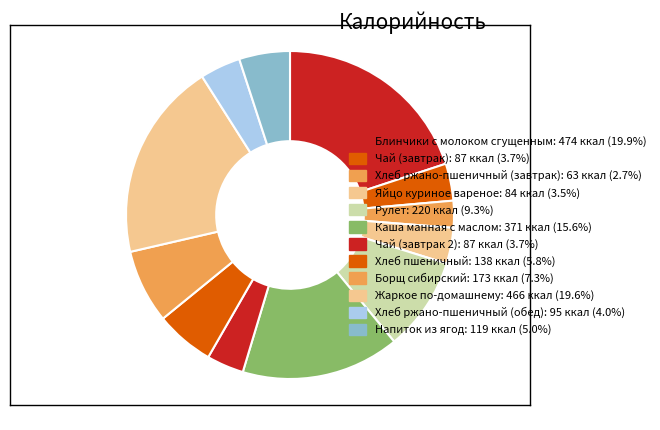

The Хлеб ржано-пшеничный (обед) slice represents 1% of the pie. True or false?

False